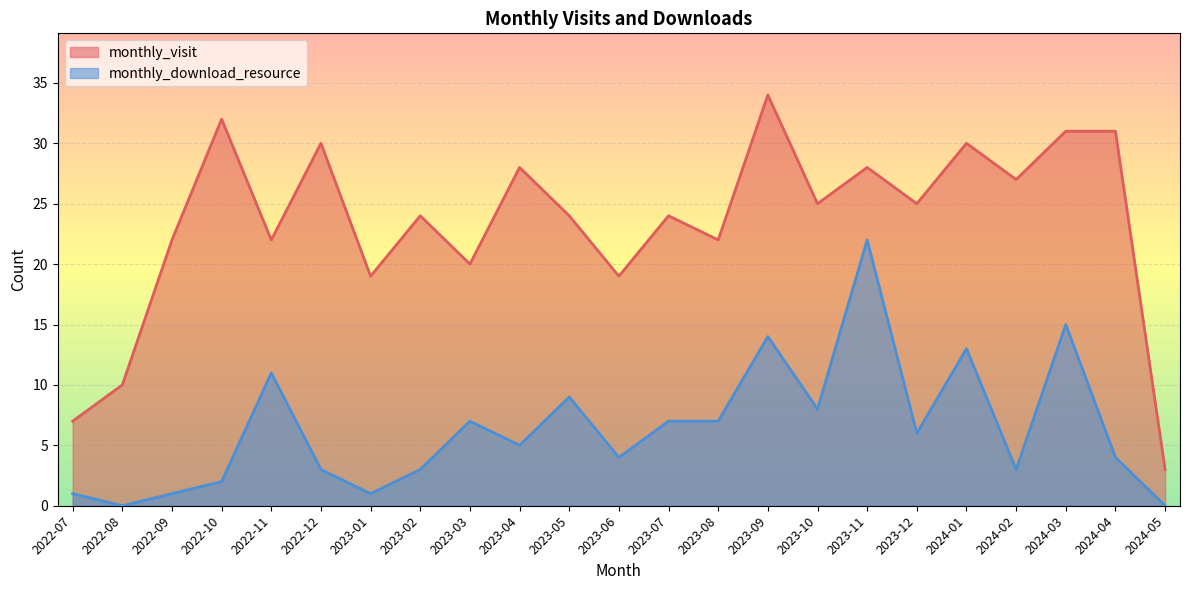

At which label is monthly_visit closest to 18?

2023-01